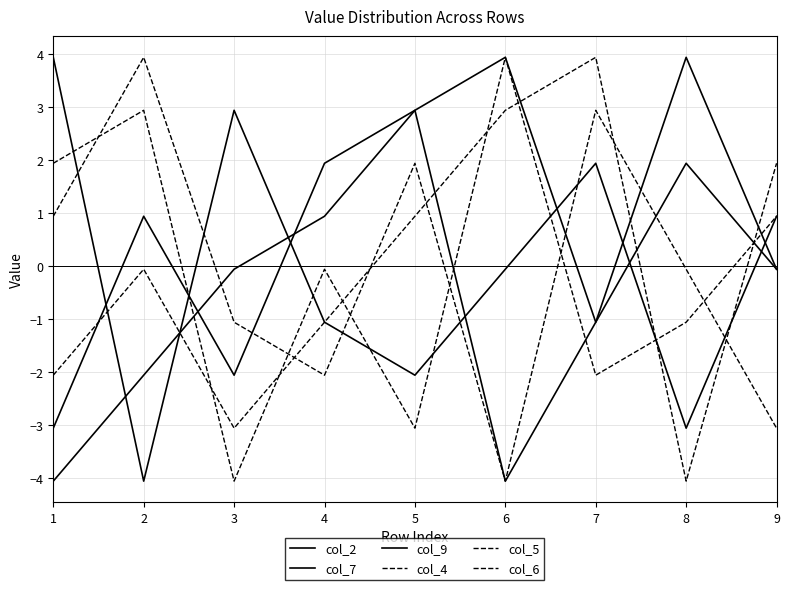

Does the chart display data point markers on the line(s)?

No